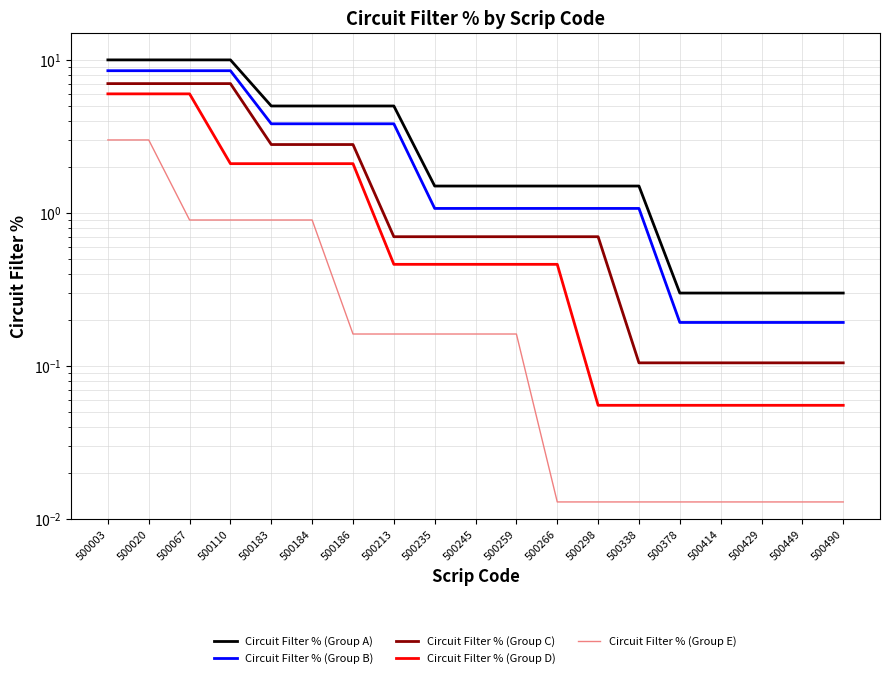

What is the total value across all series at 500020?

34.5